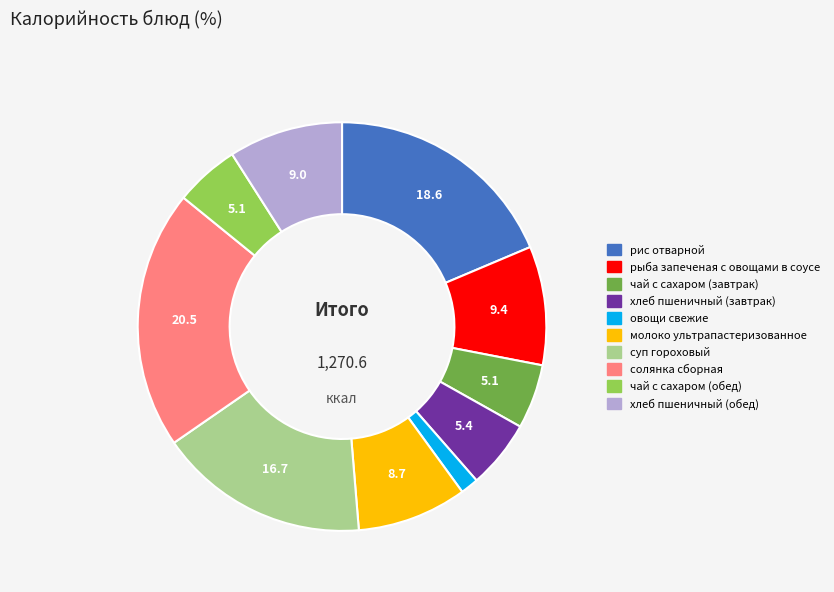

Is солянка сборная the majority of the pie?

No